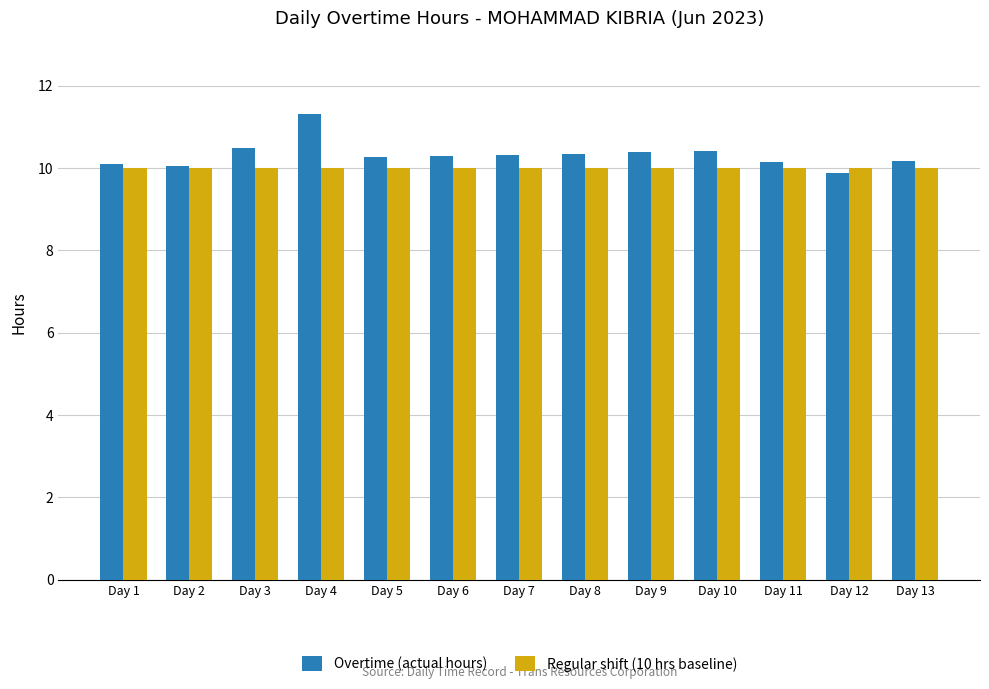

What value does the Overtime (actual hours) series have at Day 7?

10.3